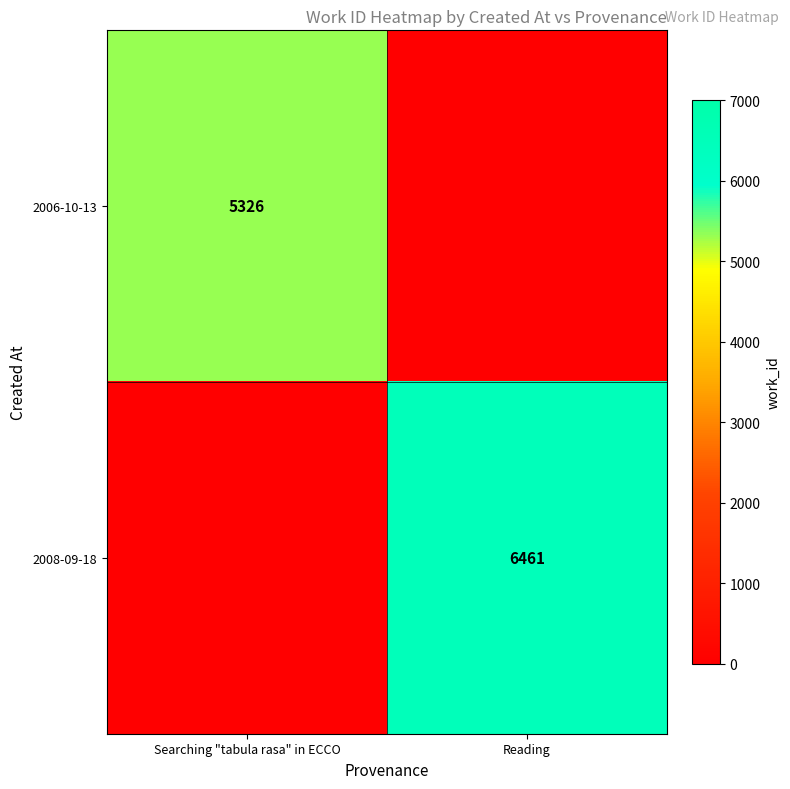

Between Searching "tabula rasa" in ECCO and Reading, which is larger?

Reading